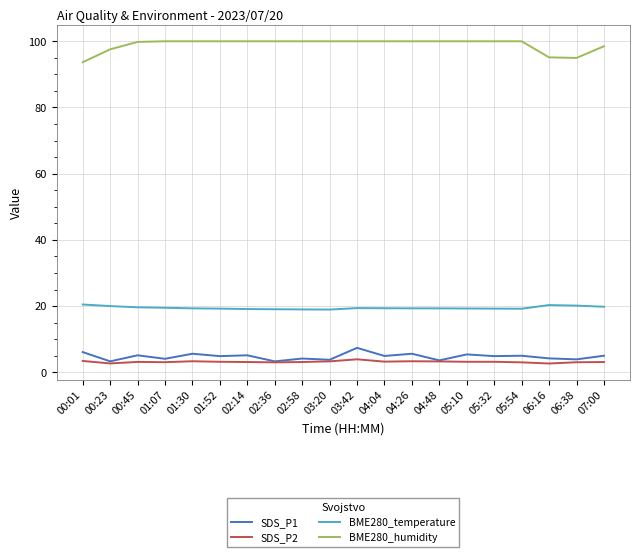

What is the lowest value of the BME280_humidity series?

93.7